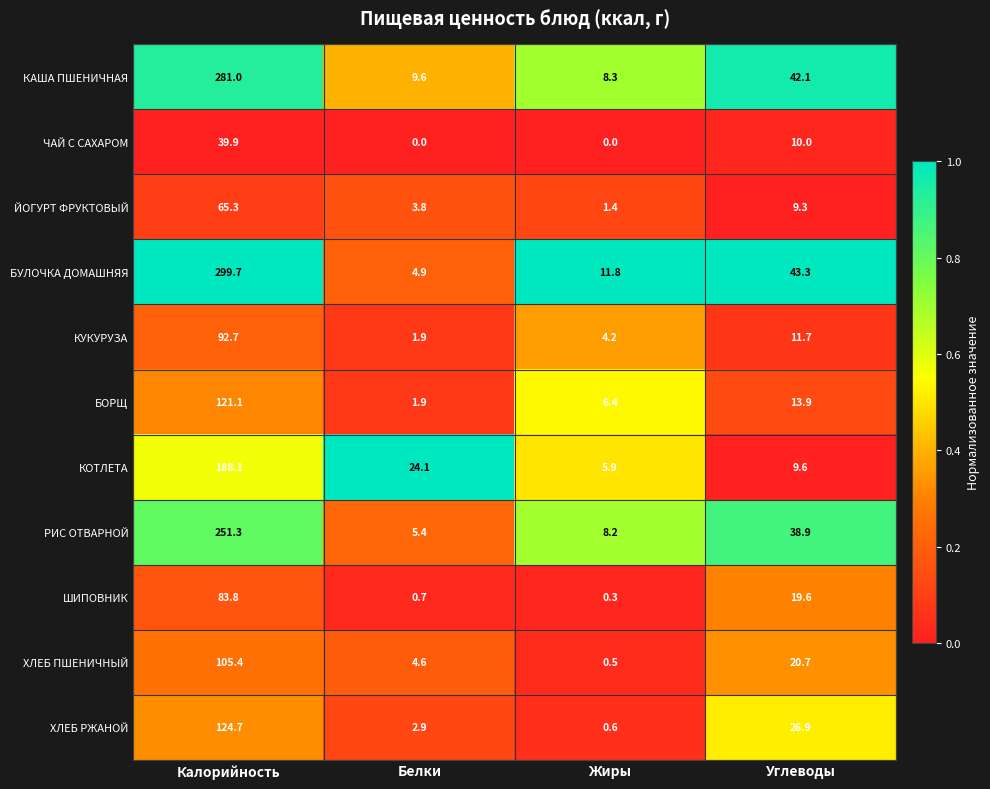

The ШИПОВНИК series shows 83.8 at Калорийность. True or false?

True